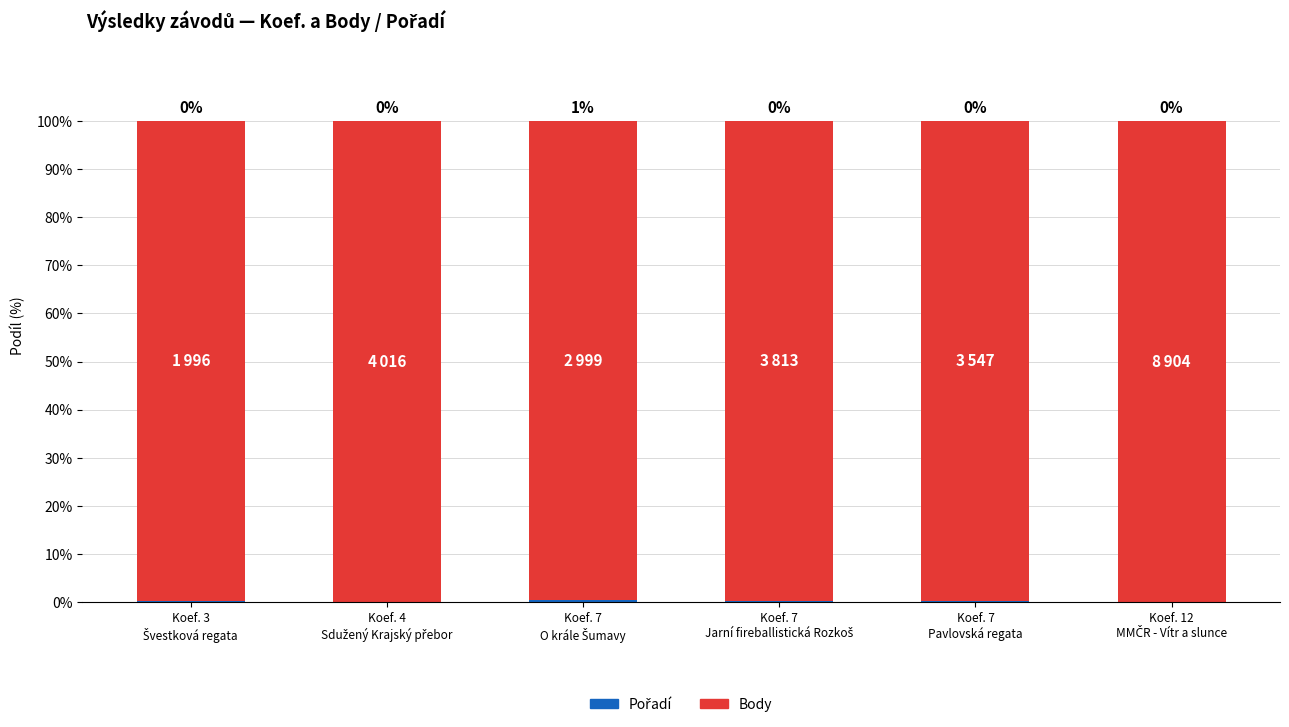

How many distinct data groups are displayed?

2